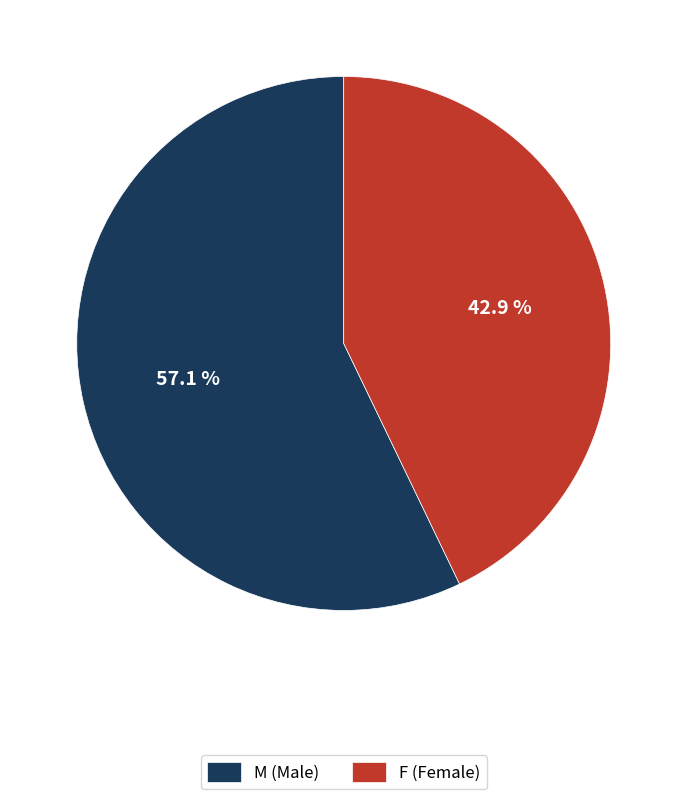

How many segments does this pie chart have?

2